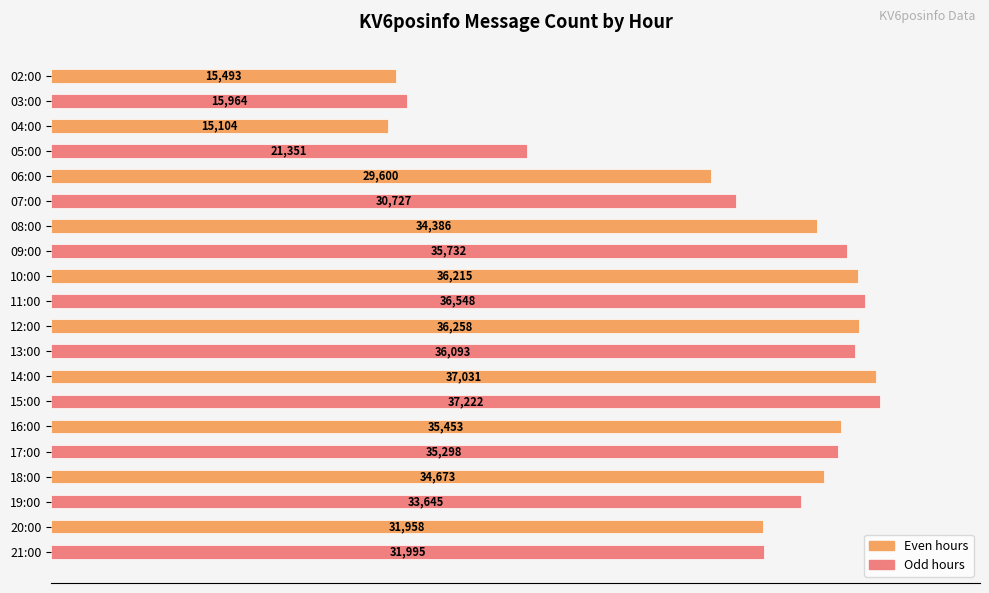

Between 12:00 and 03:00, which is larger?

12:00